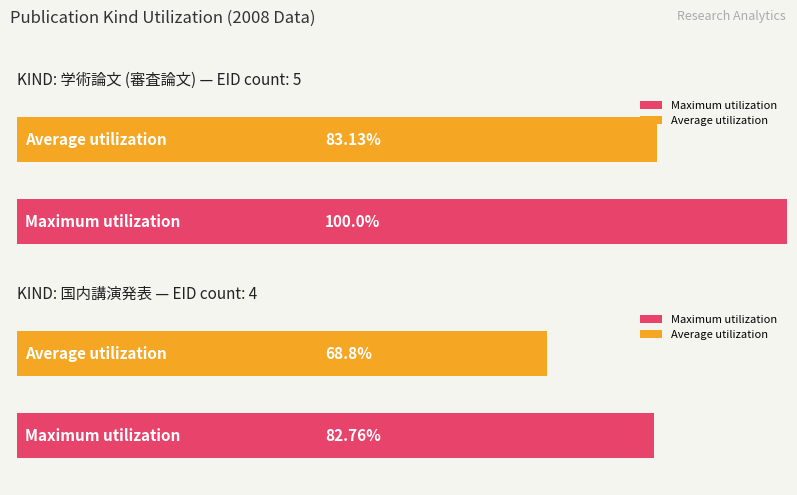

How many values in the 学術論文 (審査論文) series are below 210098?

2